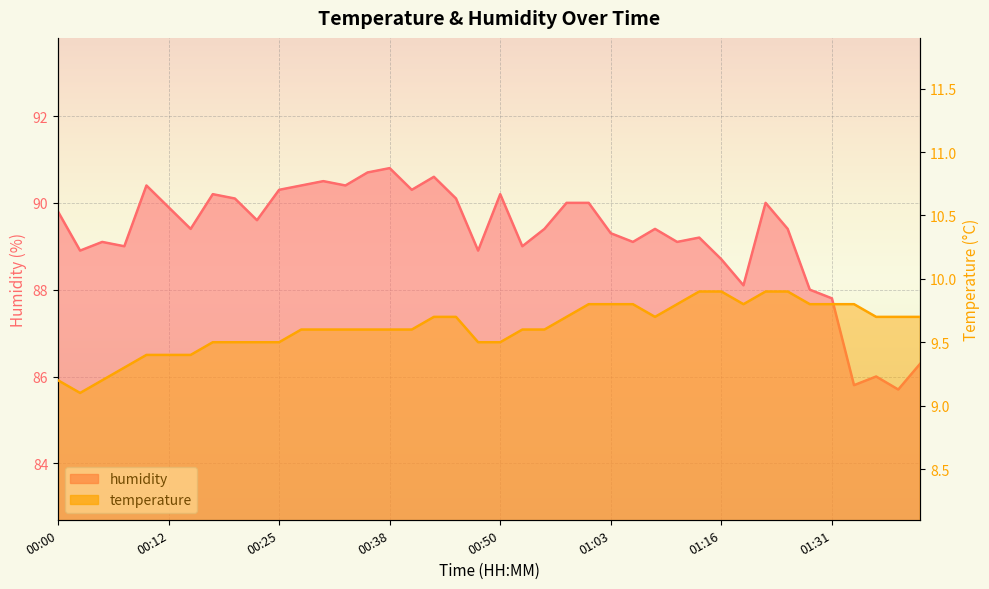

Rank the series at 00:50 from lowest to highest value.

temperature, humidity